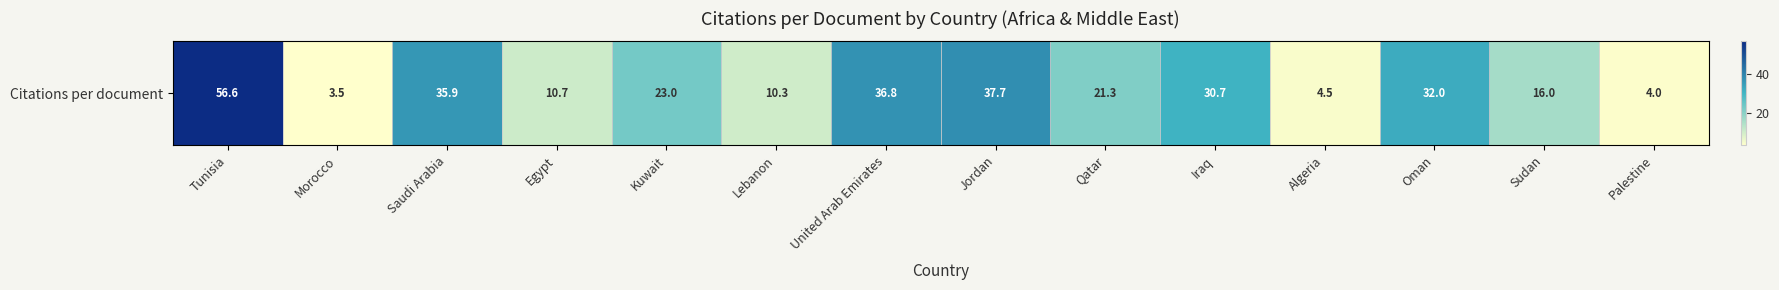

Where does the data first go above 23?

Tunisia